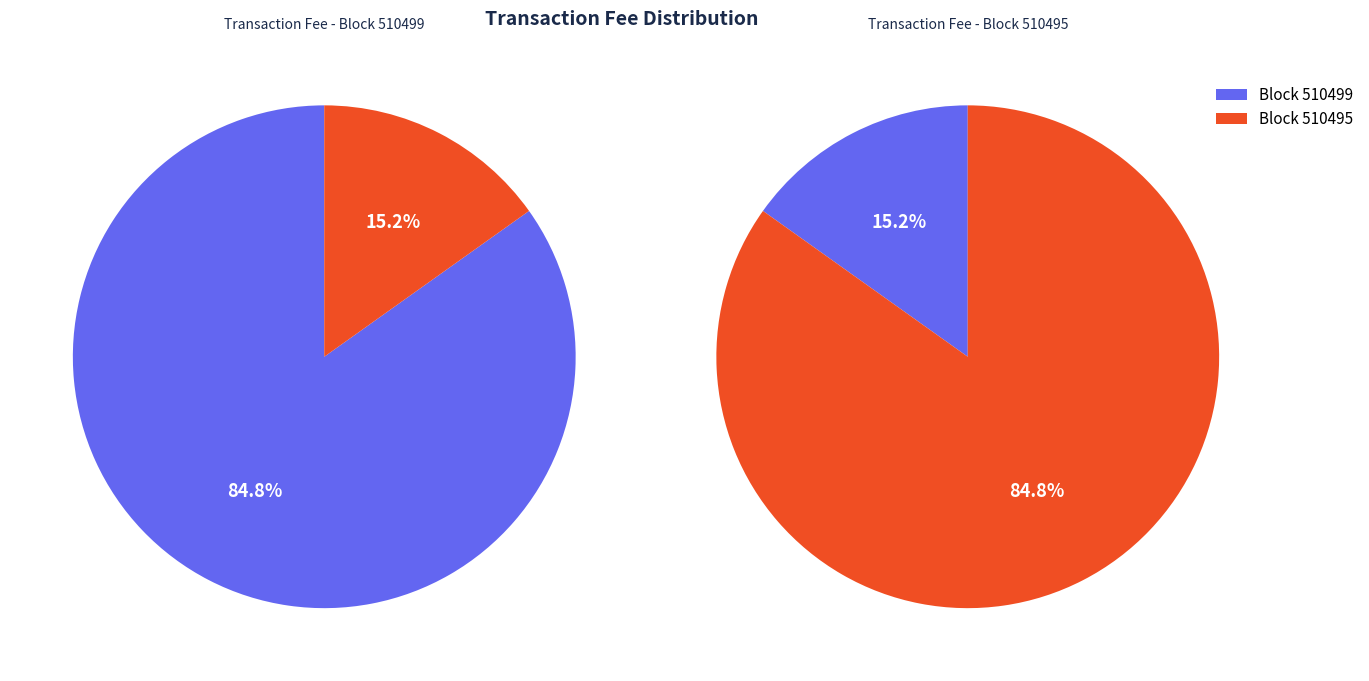

Is it true that 510499 is 76% of the pie?

False